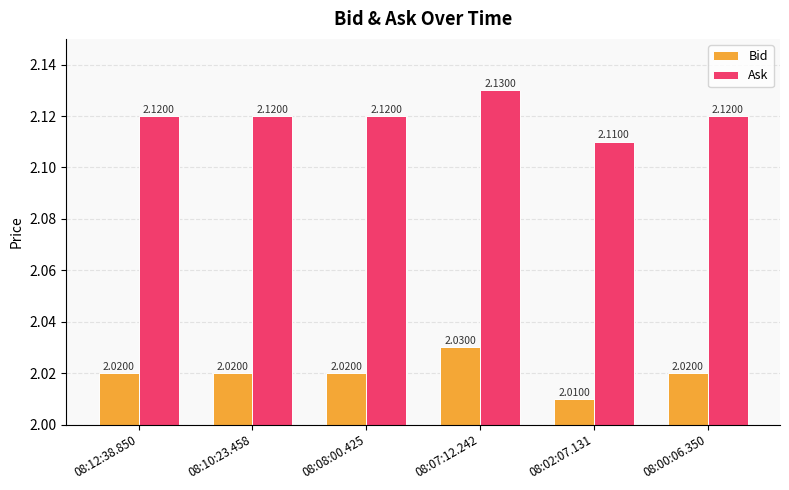

List the series in order of their overall mean, lowest first.

Bid, Ask